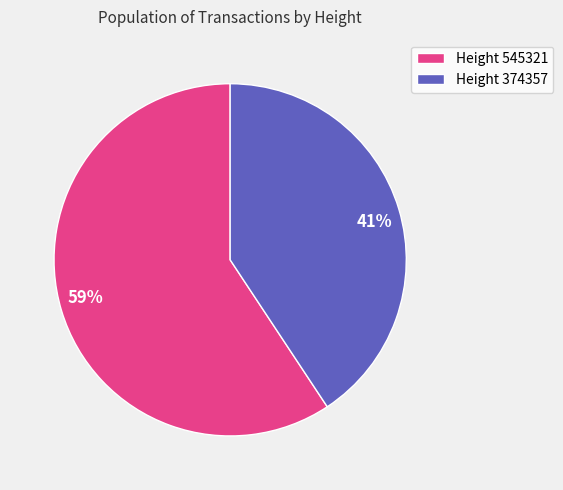

Is there a majority slice in this chart?

Yes